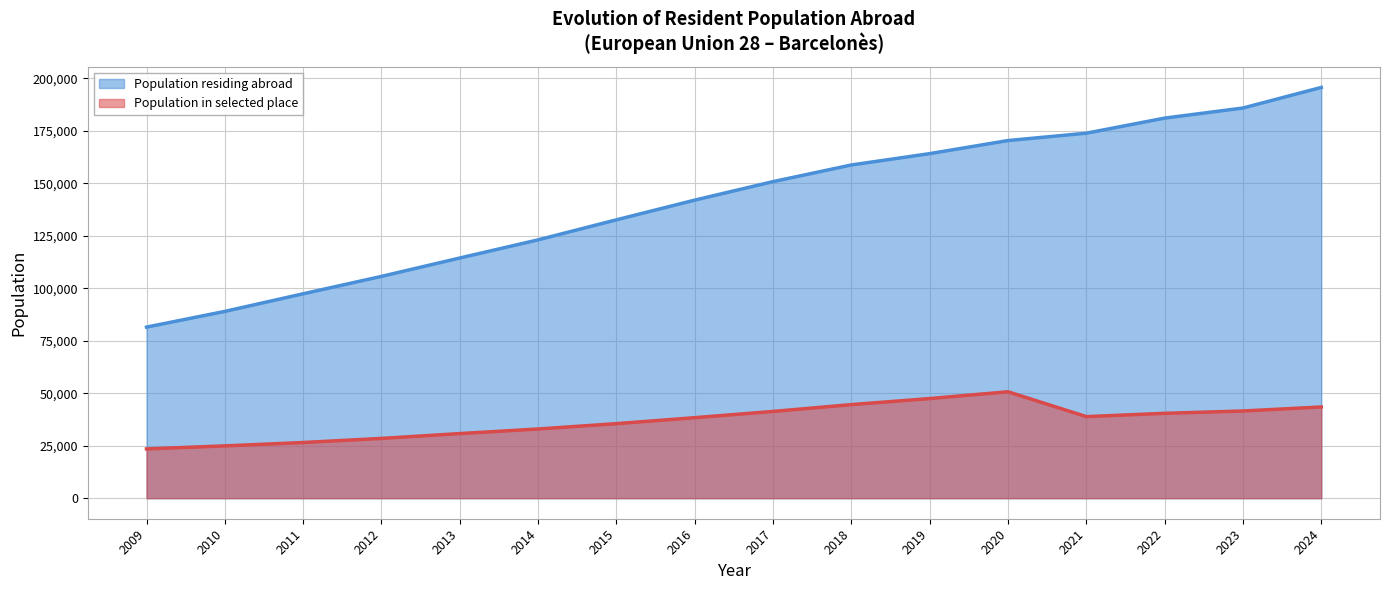

At which label is Population residing abroad closest to 138570?

2016